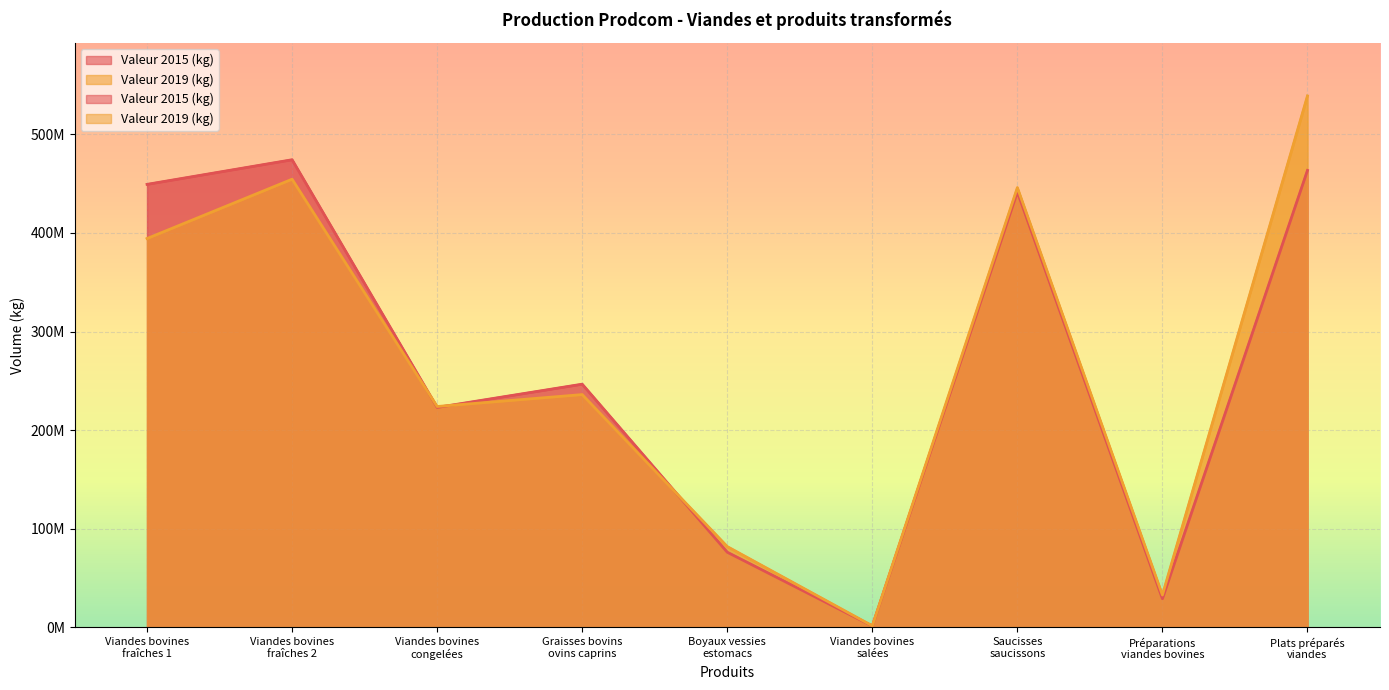

What is the sum of all Valeur 2015 (kg) values?

2405431268